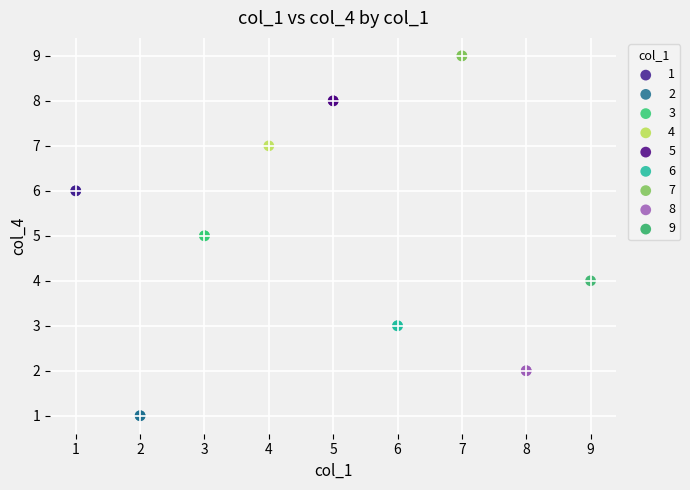

Which series contains the highest Y value?

7